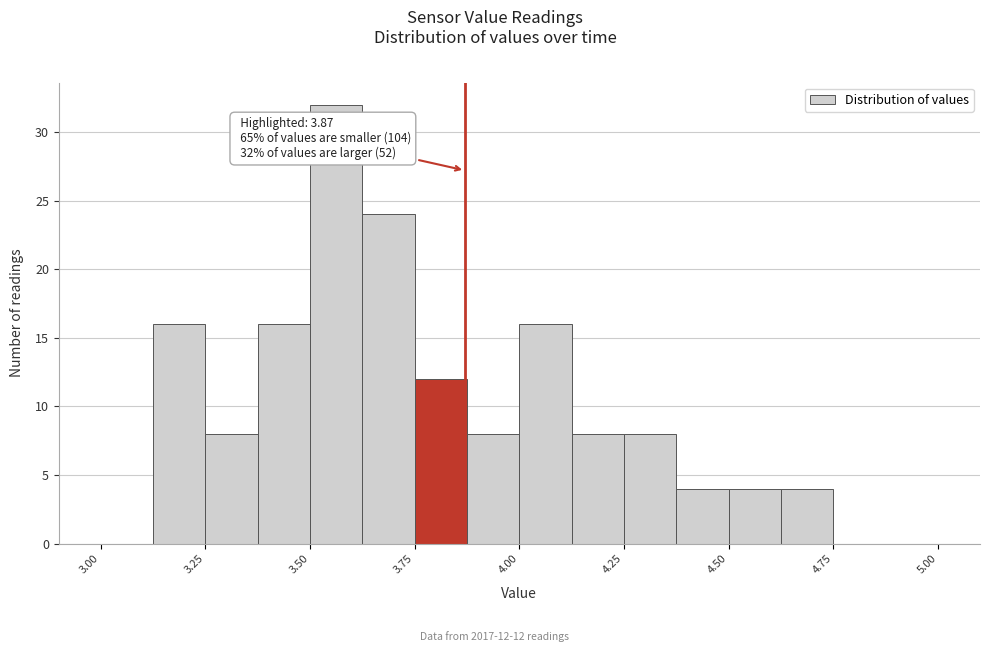

Read against the x-axis, roughly where is the centre of the tallest bar?

3.55